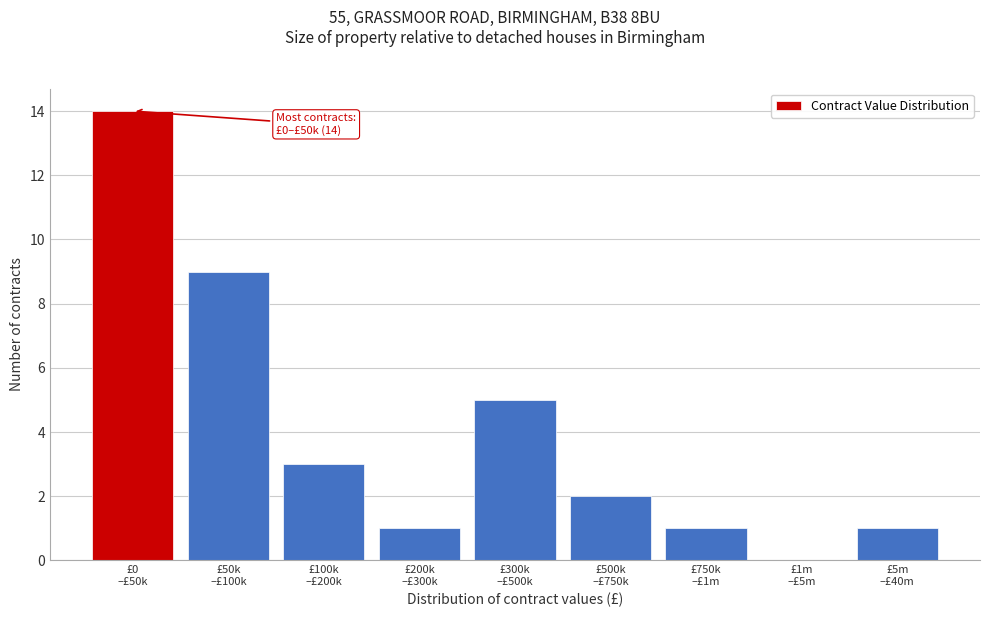

What is the greatest value displayed?

14